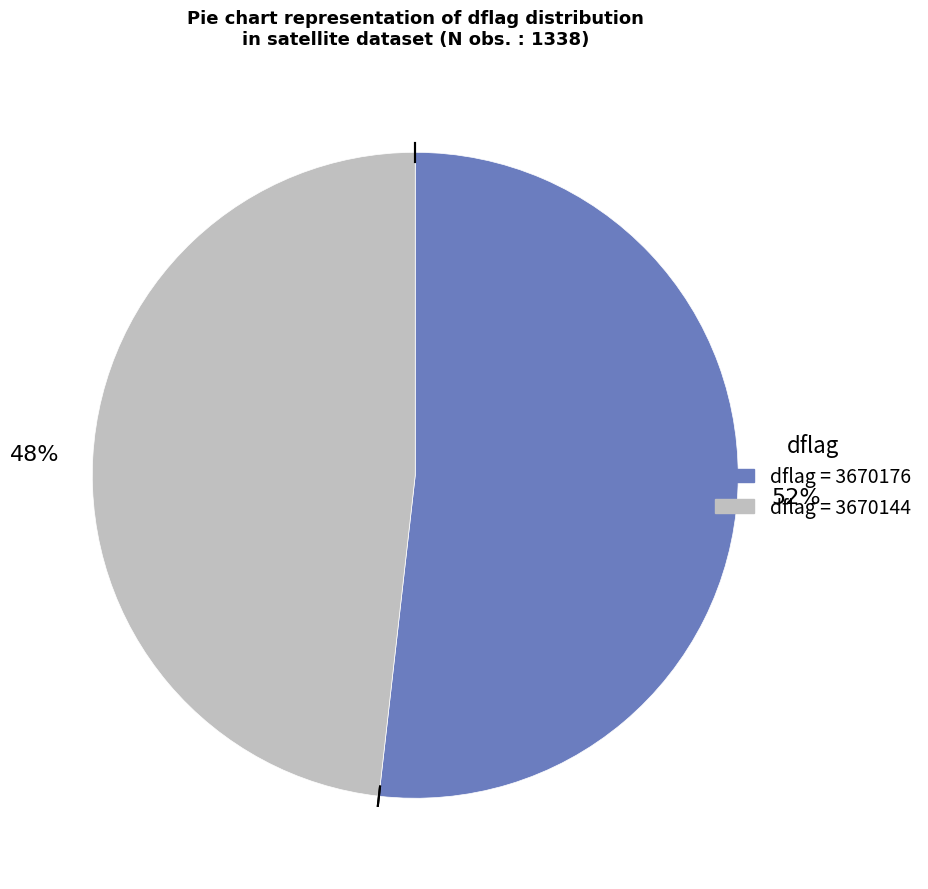

Is there any slice that represents more than half of the pie?

Yes